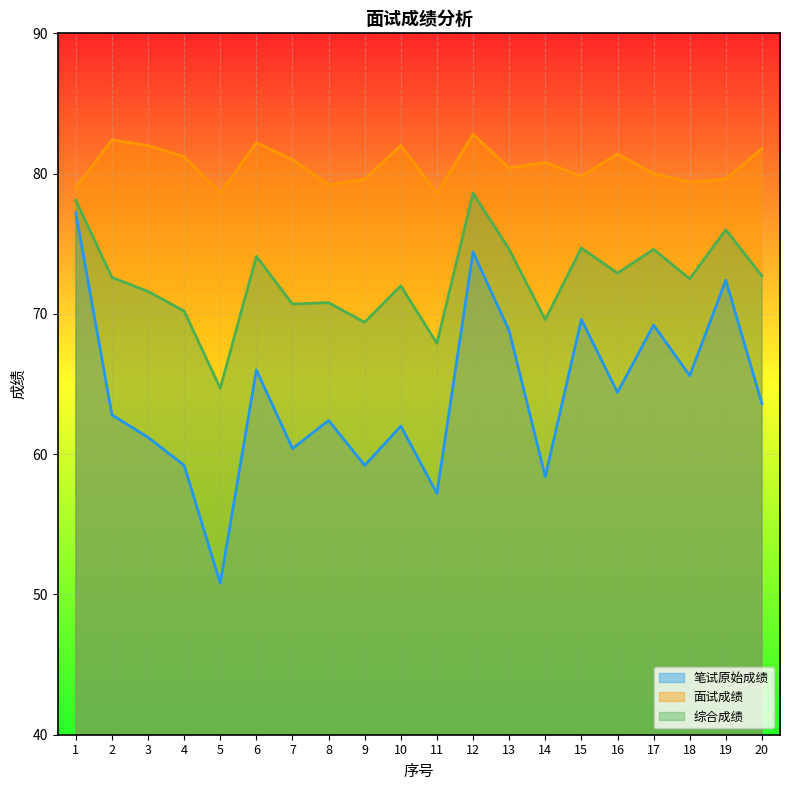

How many lines are shown in the chart?

3